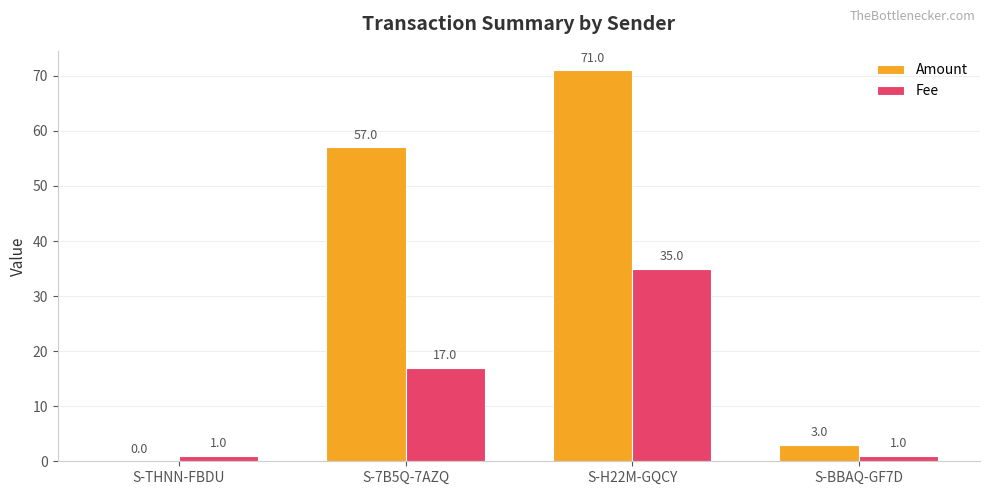

What is the sum of all Fee values?

54.0